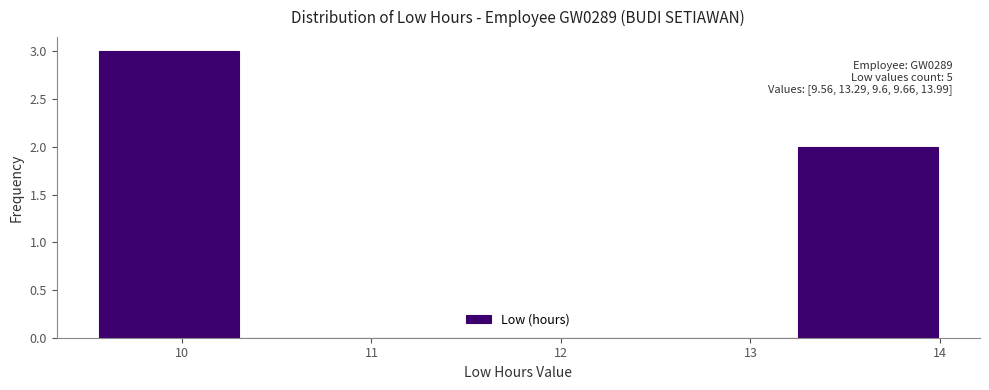

Which range on the x-axis has the tallest bar?

9.6 to 10.3